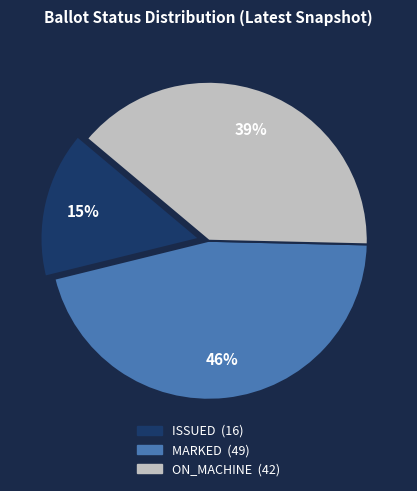

To the nearest percent, what portion does ISSUED represent?

15%